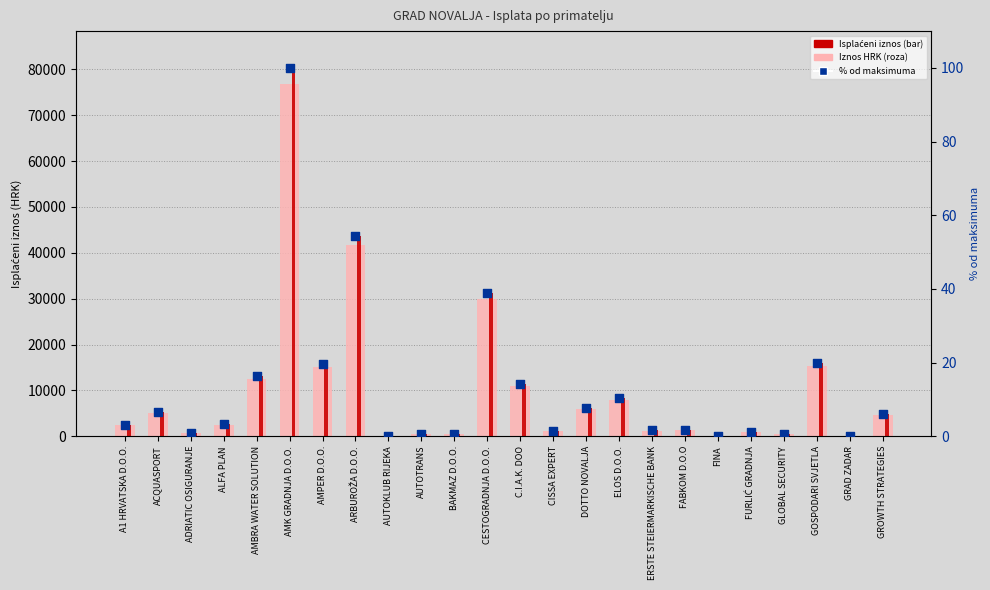

At how many categories does at least one series exceed 37462?

2